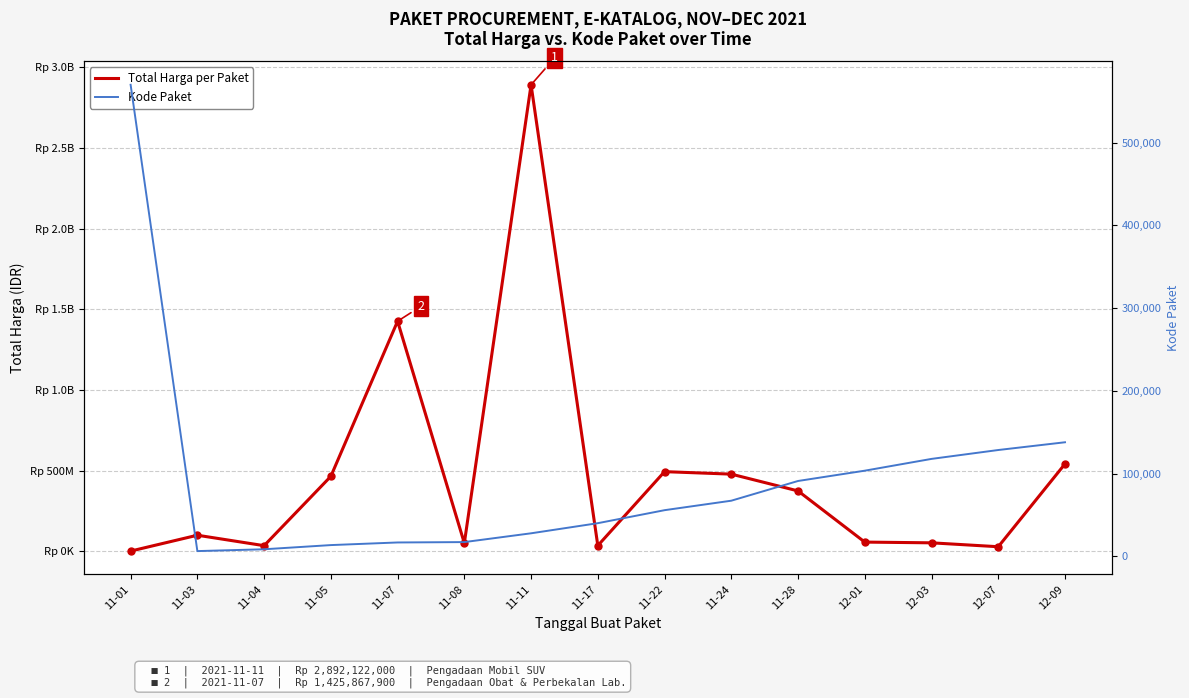

What is the label of the 5th point from the right?

11-28